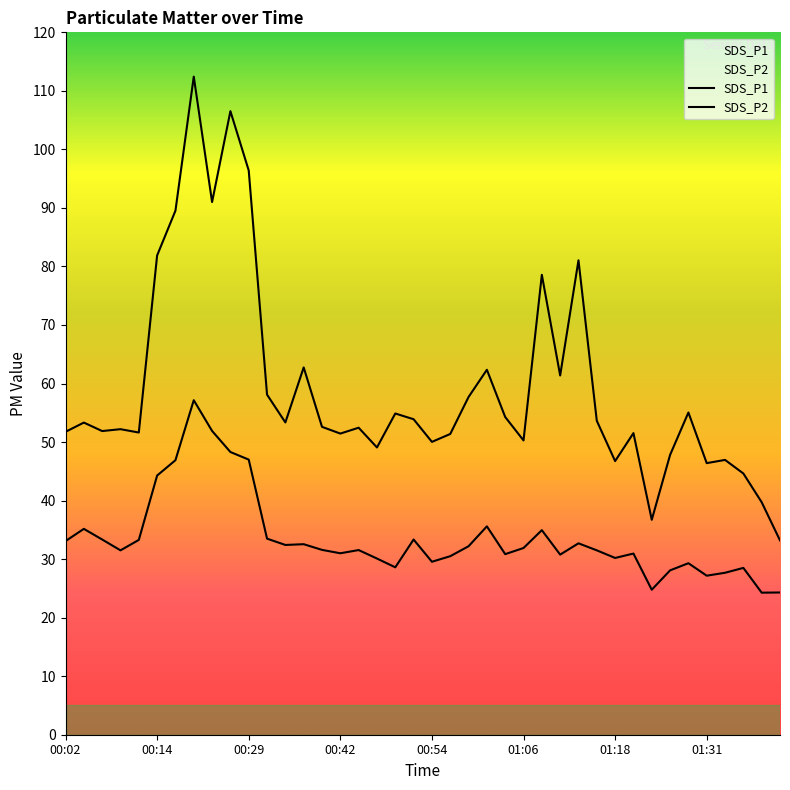

Does the chart display data point markers on the line(s)?

No